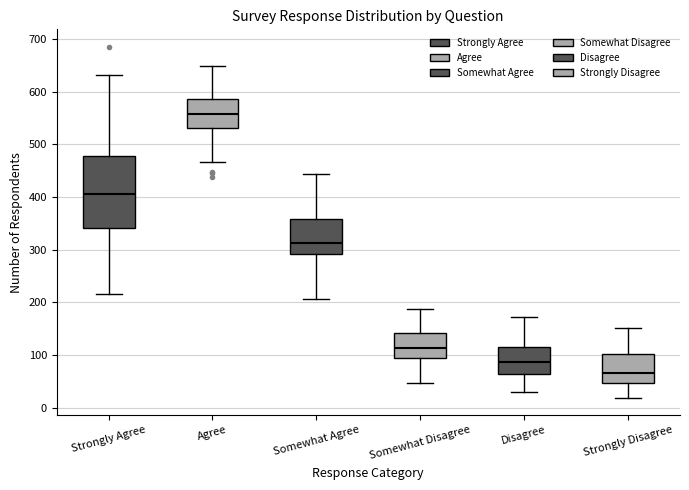

Reading left to right, read every box against the y-axis: the position of its median line, the range the box covers, and the ends of its whiskers. The values are not printed on the chart, so give them approximately, as read against the axis.

Strongly Agree: median 410, box 340 to 480, whiskers 220 to 630
Agree: median 560, box 530 to 590, whiskers 470 to 650
Somewhat Agree: median 310, box 290 to 360, whiskers 210 to 440
Somewhat Disagree: median 110, box 90 to 140, whiskers 50 to 190
Disagree: median 90, box 60 to 120, whiskers 30 to 170
Strongly Disagree: median 70, box 50 to 100, whiskers 20 to 150